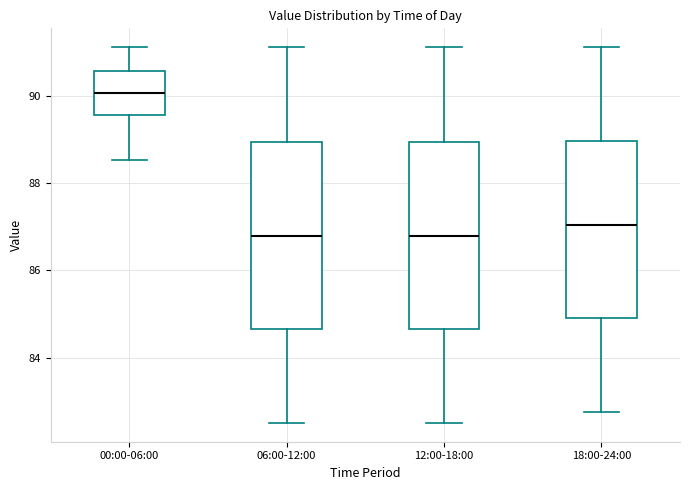

Reading left to right, read every box against the y-axis: the position of its median line, the range the box covers, and the ends of its whiskers. The values are not printed on the chart, so give them approximately, as read against the axis.

00:00-06:00: median 90.0, box 89.6 to 90.6, whiskers 88.6 to 91.2
06:00-12:00: median 86.8, box 84.6 to 89.0, whiskers 82.6 to 91.2
12:00-18:00: median 86.8, box 84.6 to 89.0, whiskers 82.6 to 91.2
18:00-24:00: median 87.0, box 85.0 to 89.0, whiskers 82.8 to 91.2